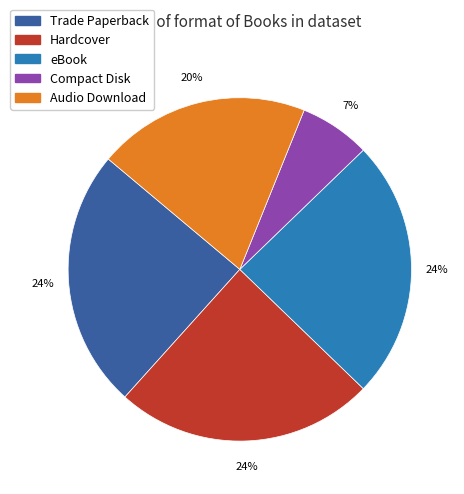

Do Compact Disk and Hardcover together represent more than half of the pie?

No